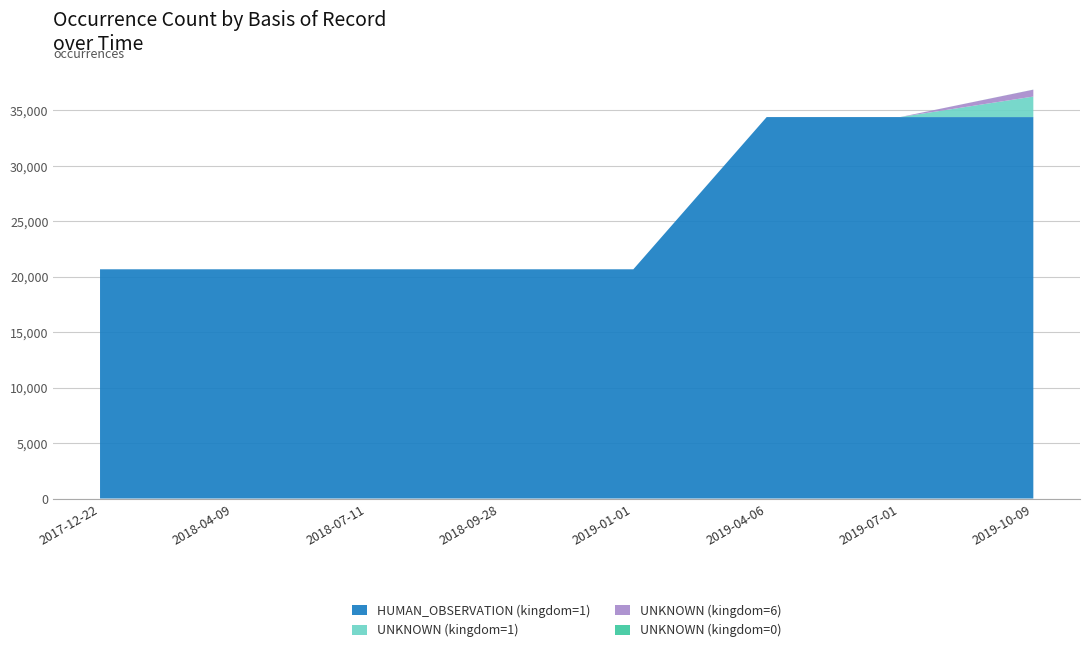

Reading left to right, transcribe all the data shown in this chart.

HUMAN_OBSERVATION (kingdom=1): 2017-12-22=20662	2018-04-09=20662	2018-07-11=20662	2018-09-28=20662	2019-01-01=20662	2019-04-06=34384	2019-07-01=34384	2019-10-09=34384
UNKNOWN (kingdom=1): 2017-12-22=0	2018-04-09=0	2018-07-11=0	2018-09-28=0	2019-01-01=0	2019-04-06=0	2019-07-01=0	2019-10-09=1849
UNKNOWN (kingdom=6): 2017-12-22=0	2018-04-09=0	2018-07-11=0	2018-09-28=0	2019-01-01=0	2019-04-06=0	2019-07-01=0	2019-10-09=621
UNKNOWN (kingdom=0): 2017-12-22=0	2018-04-09=0	2018-07-11=0	2018-09-28=0	2019-01-01=0	2019-04-06=0	2019-07-01=0	2019-10-09=6